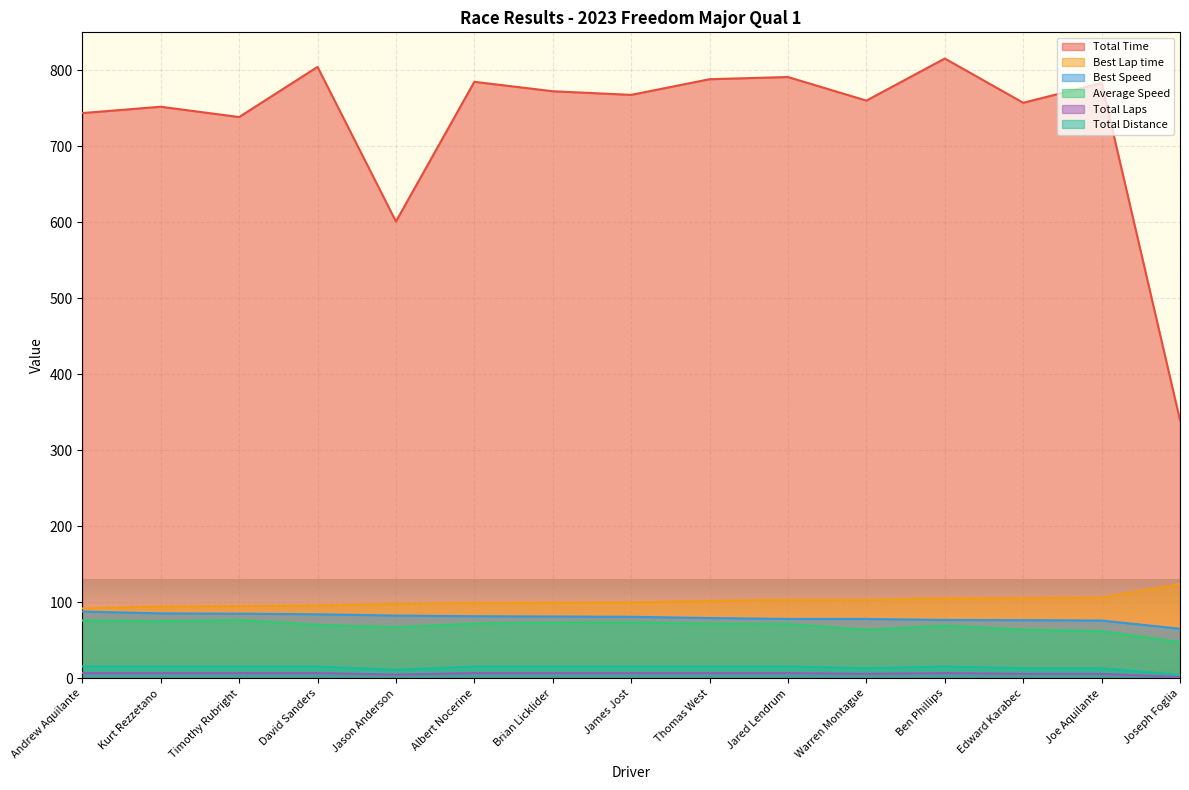

Is the value of Total Distance at Warren Montague greater than the value of Total Time at Warren Montague?

No